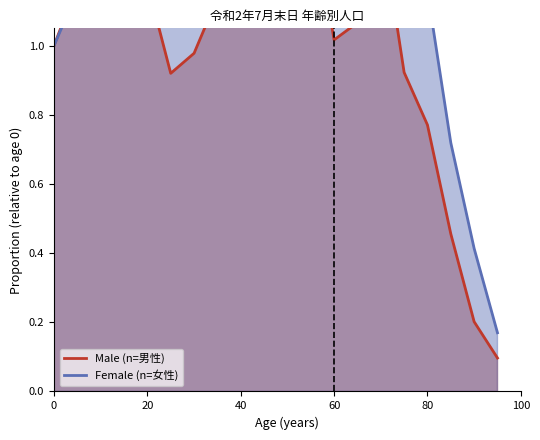

Is the value of Female (n=女性) at 8 greater than the value of Male (n=男性) at 17?

Yes